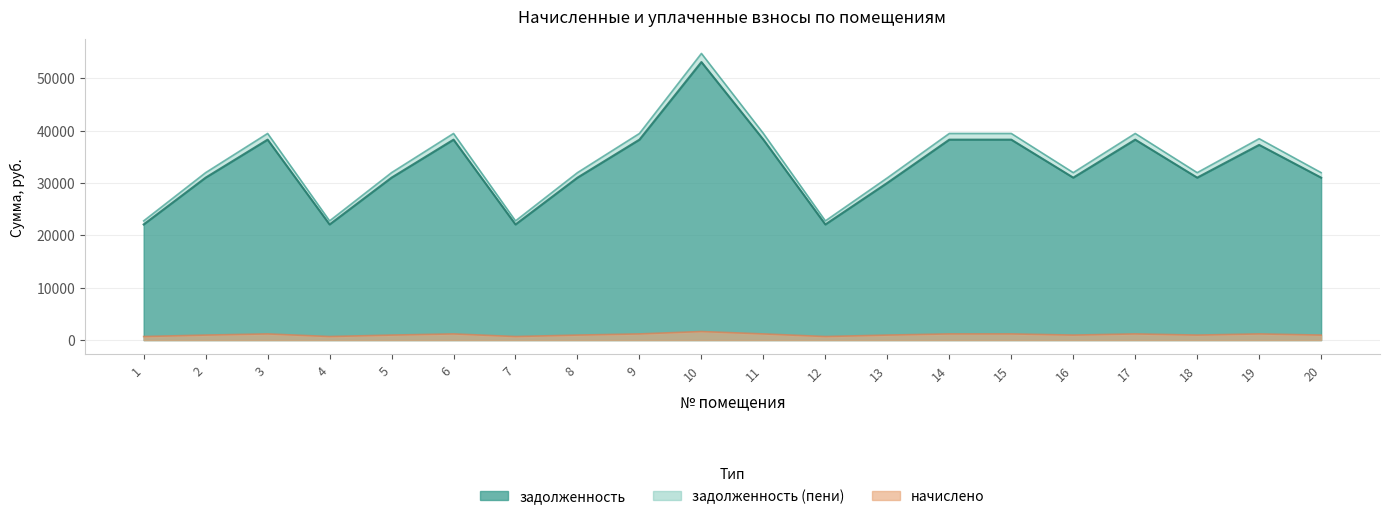

True or false: задолженность (пени) and начислено intersect in this chart.

False